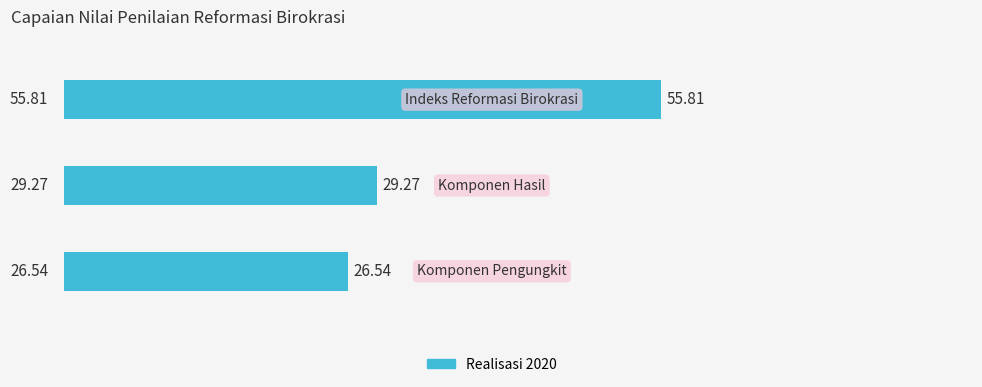

What is the sum of all values?

111.6